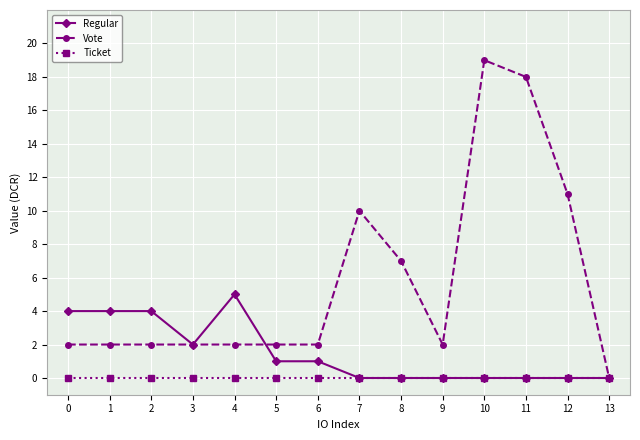

What is the difference between the maximum and minimum values in the Vote series?

19